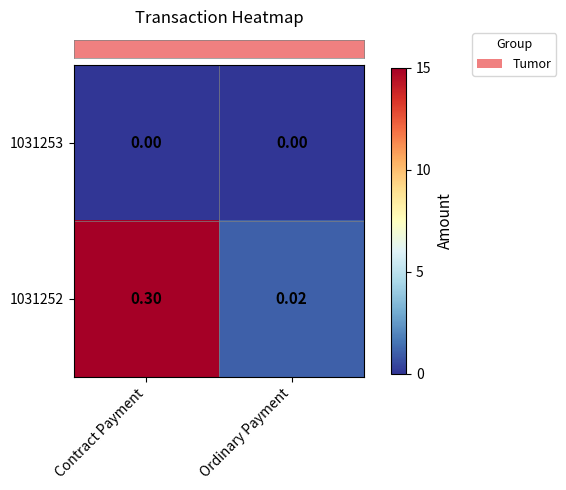

At which category is the sum across all series the highest?

Contract Payment